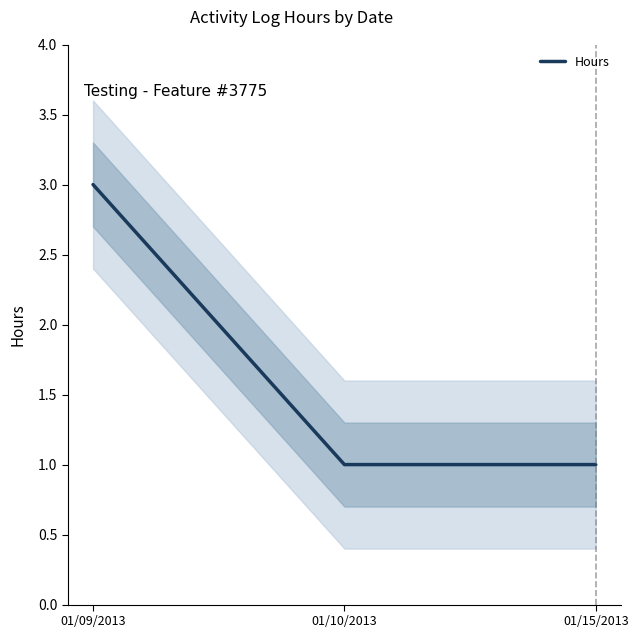

Reading left to right, transcribe all the data shown in this chart.

3	1	1